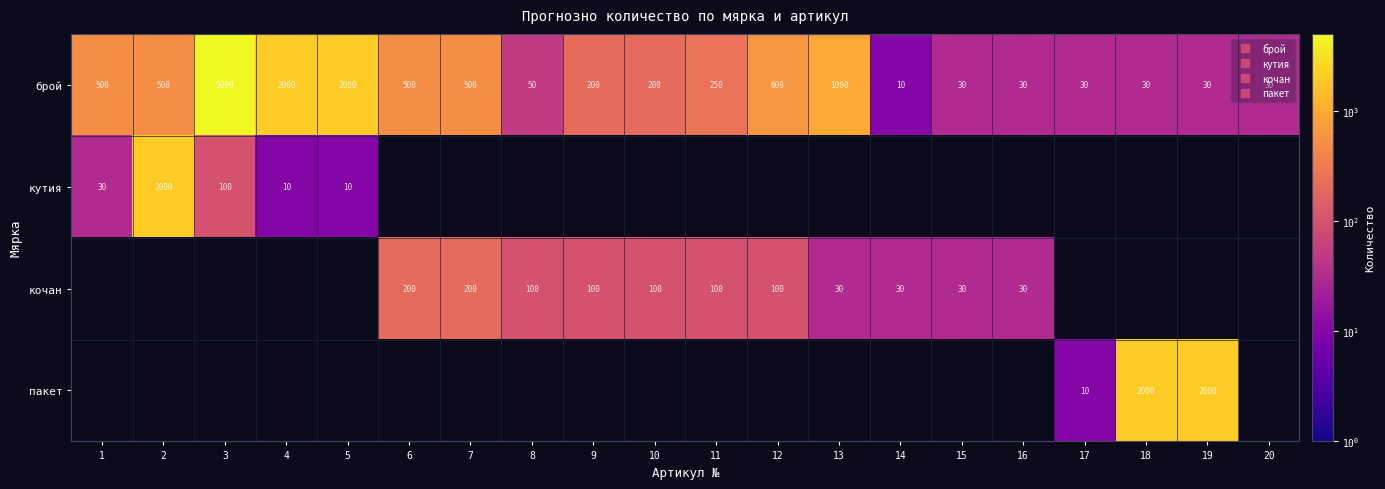

Where is кутия nearest to the value 1005?

3